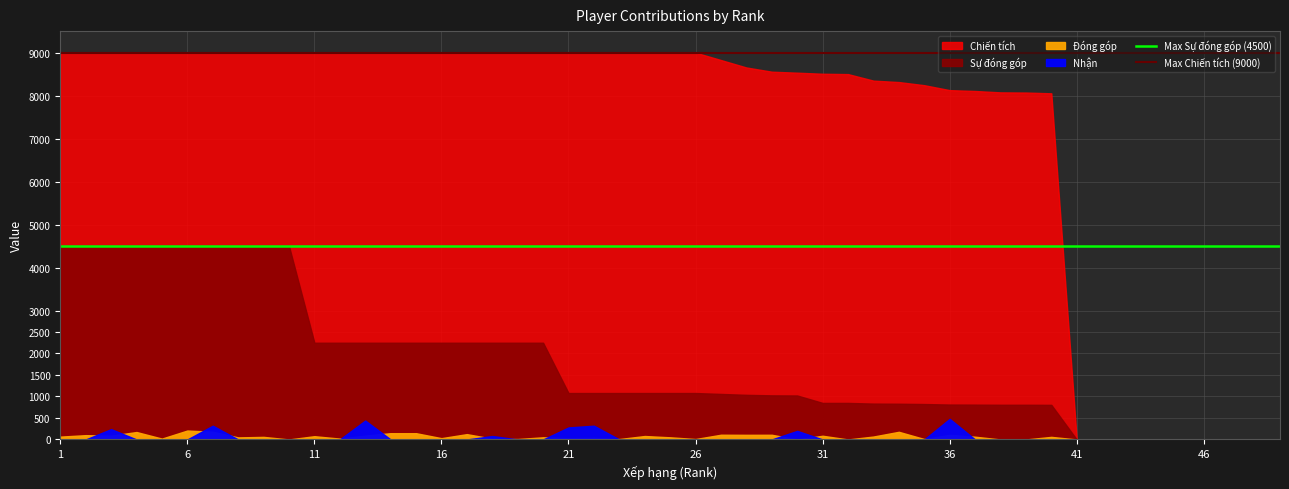

What is the average value of the Max Chiến tích (9000) series?

9000